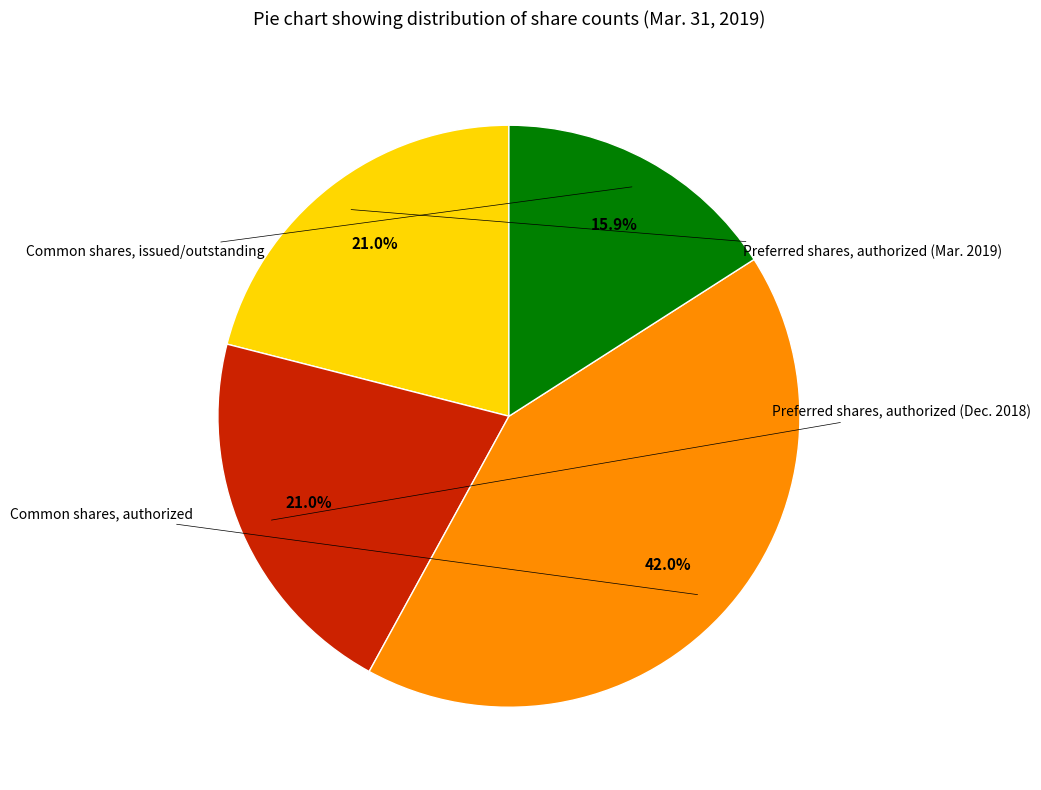

Does any single category account for the majority?

No